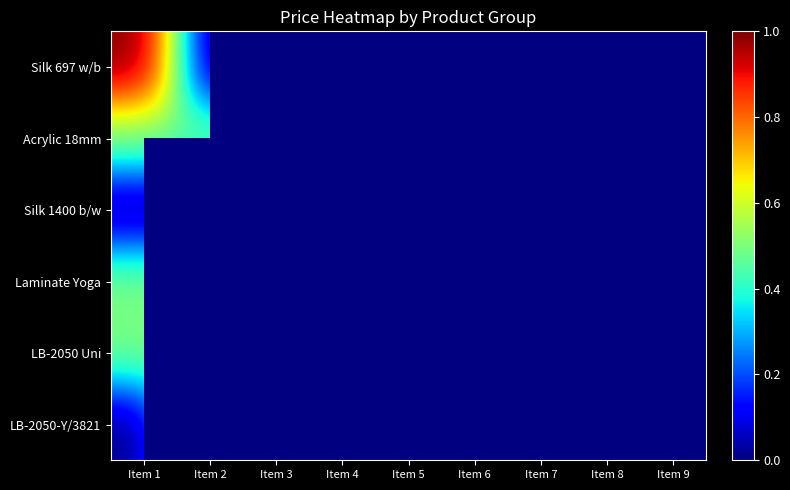

At how many categories does at least one series exceed 0?

9